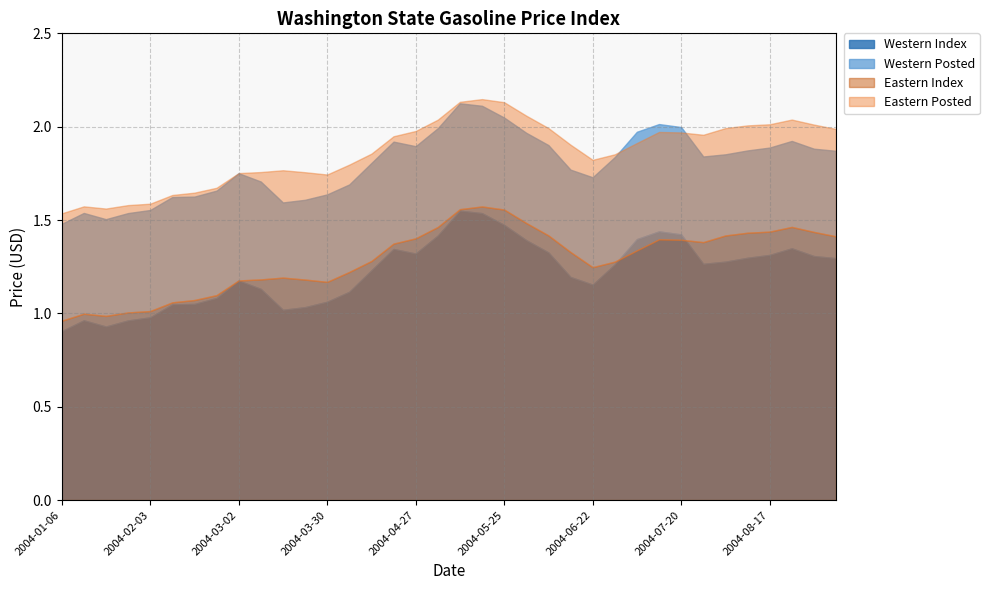

True or false: Western Index has more than 1 interior local peaks.

True